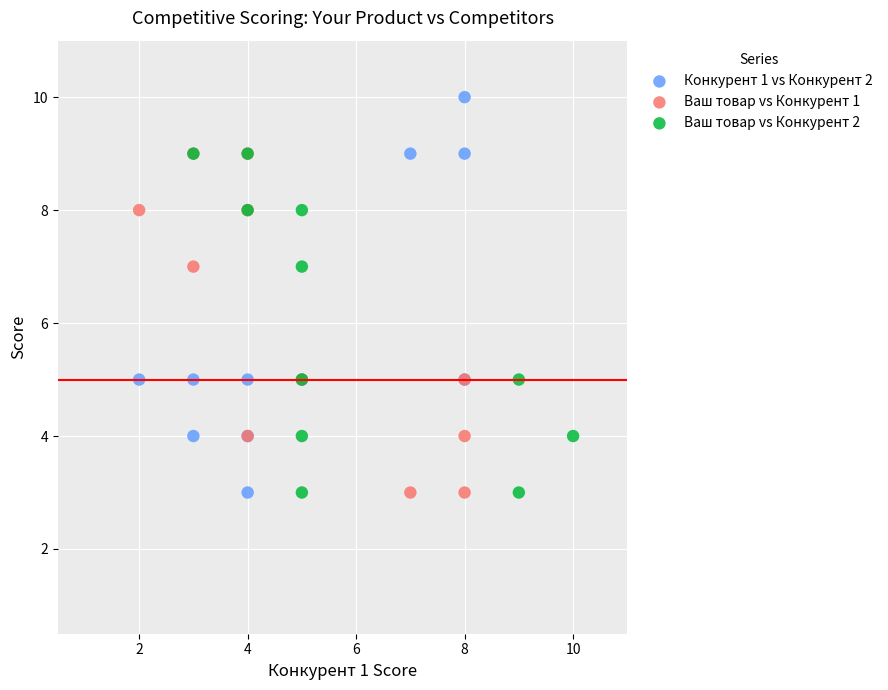

Which series has the largest Y range (max minus min)?

Конкурент 1 vs Конкурент 2